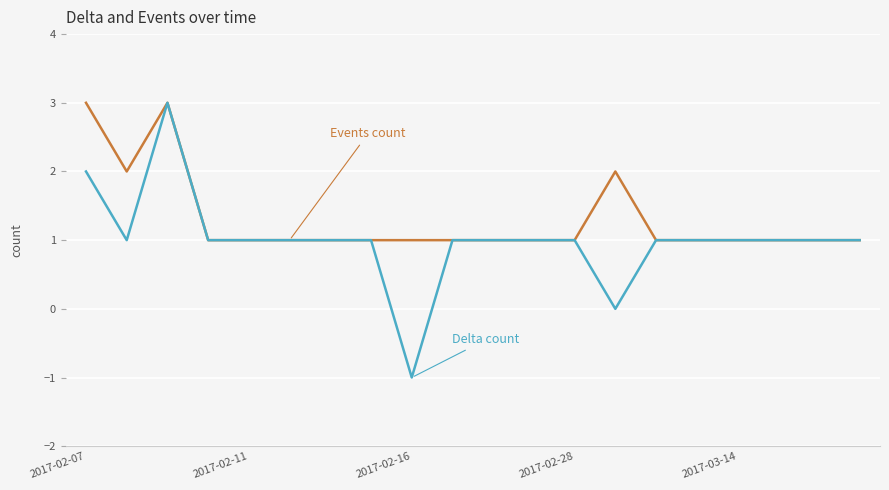

Is this an area chart (filled region under the line)?

No